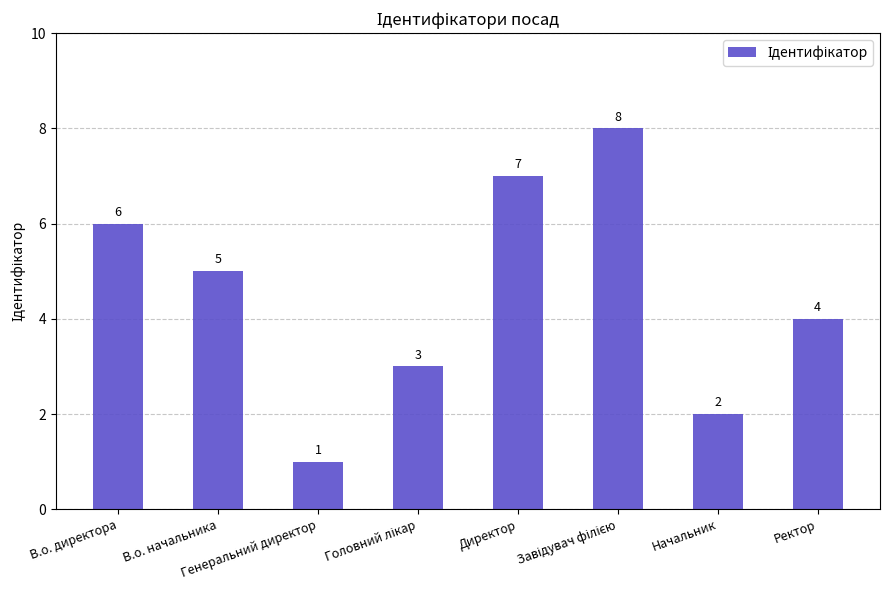

What is the smallest value displayed?

1